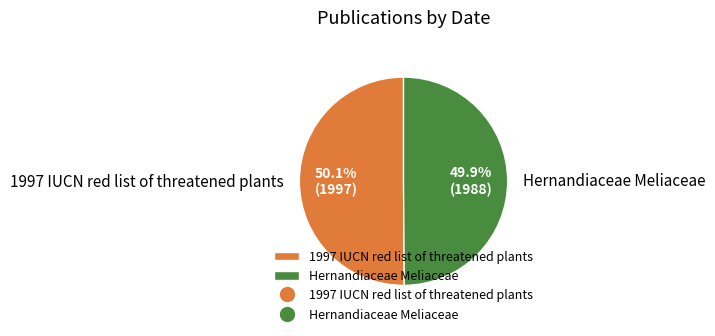

Approximately how many times larger is the value at 1997 IUCN red list of threatened plants compared to Hernandiaceae Meliaceae?

1.0